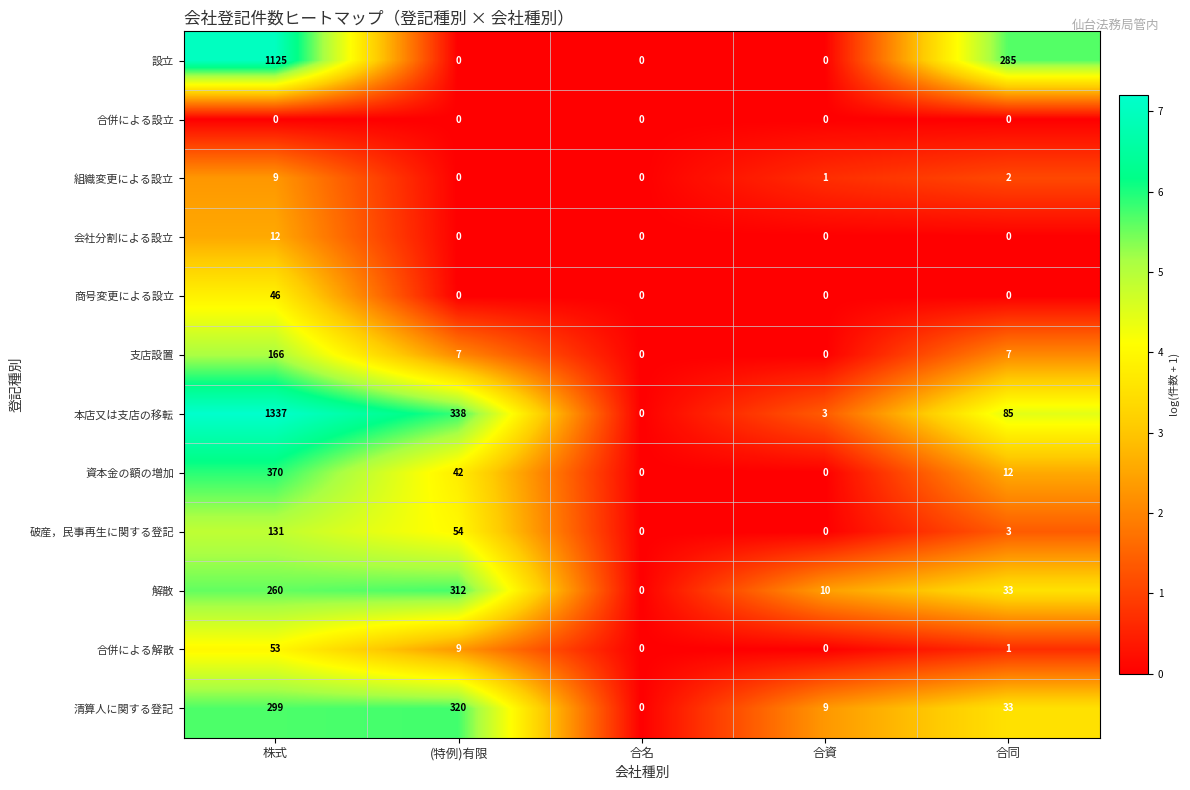

List the series in order of their peak value, lowest first.

合併による設立, 組織変更による設立, 会社分割による設立, 商号変更による設立, 合併による解散, 破産，民事再生に関する登記, 支店設置, 解散, 清算人に関する登記, 資本金の額の増加, 設立, 本店又は支店の移転